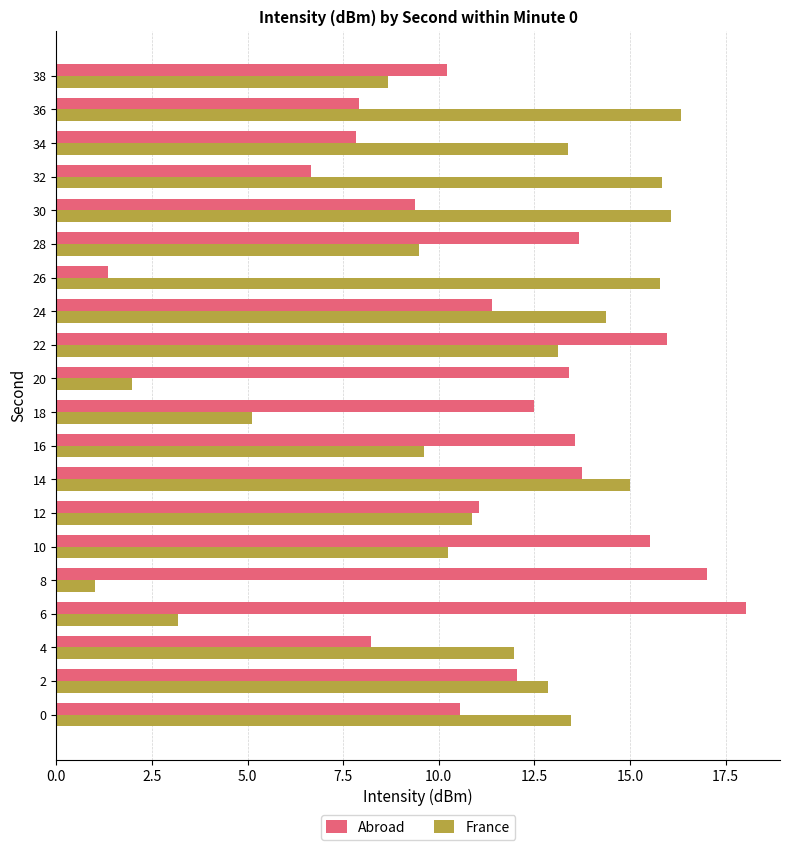

What is the maximum value for Abroad?

18.0